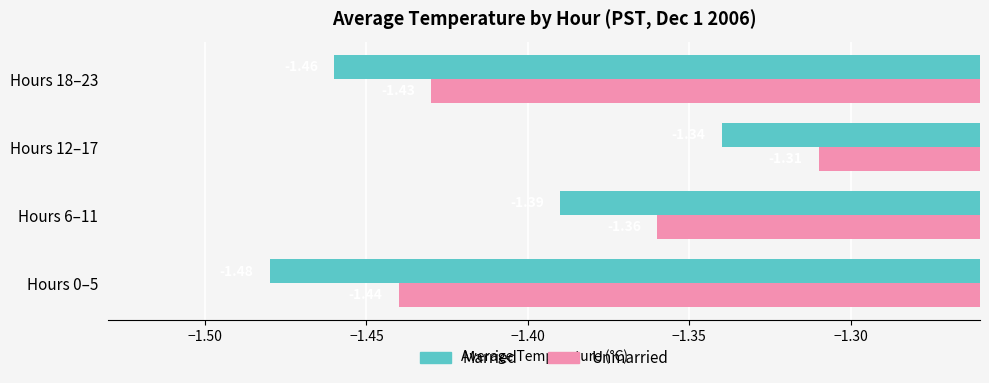

Rank the series at Hours 12–17 from highest to lowest value.

Unmarried, Married